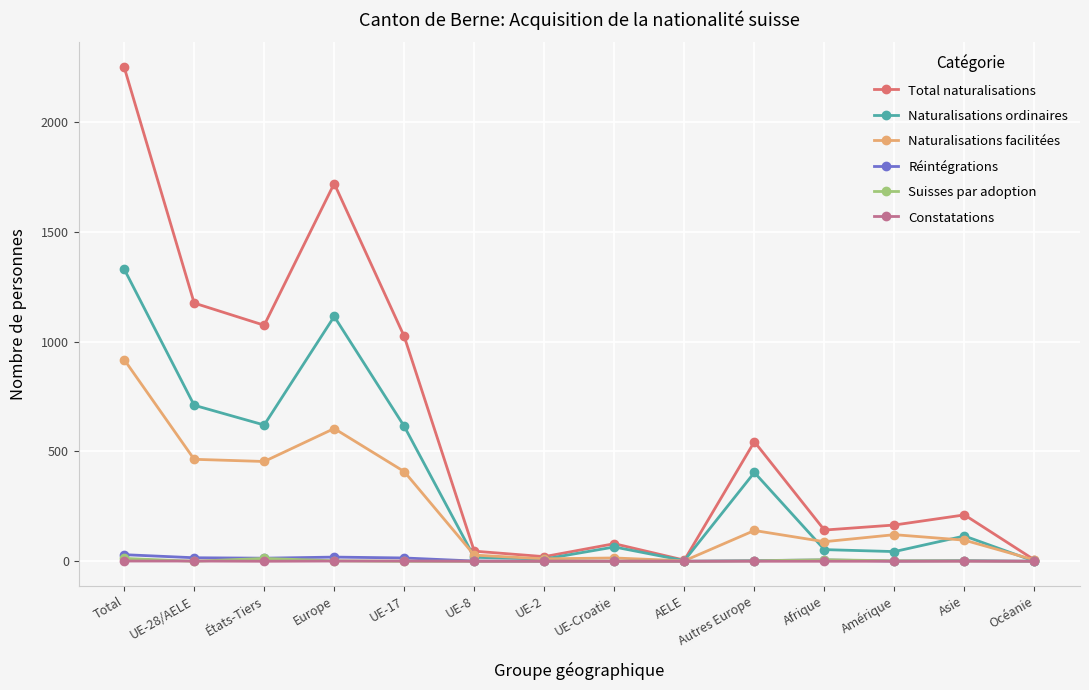

At how many categories does at least one series exceed 1282?

2